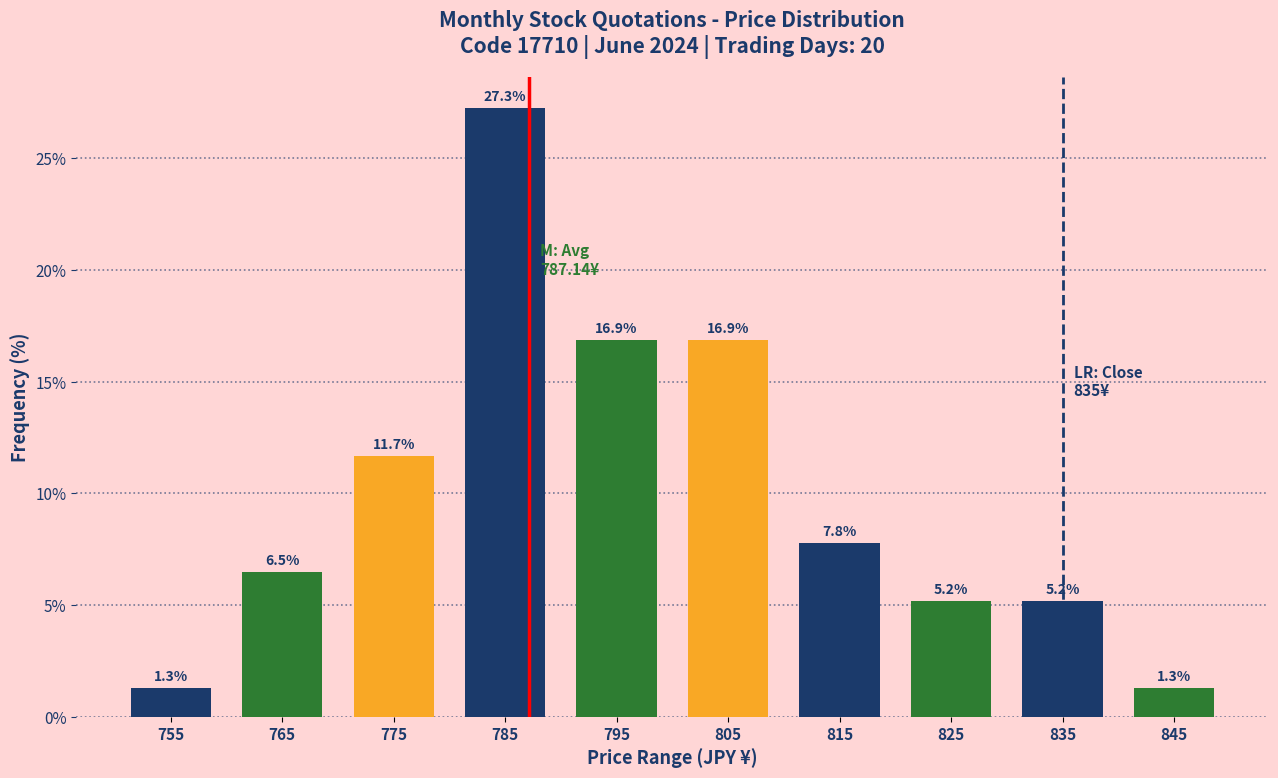

How tall is the bar that spans 780 to 790 on the x-axis?

27.3